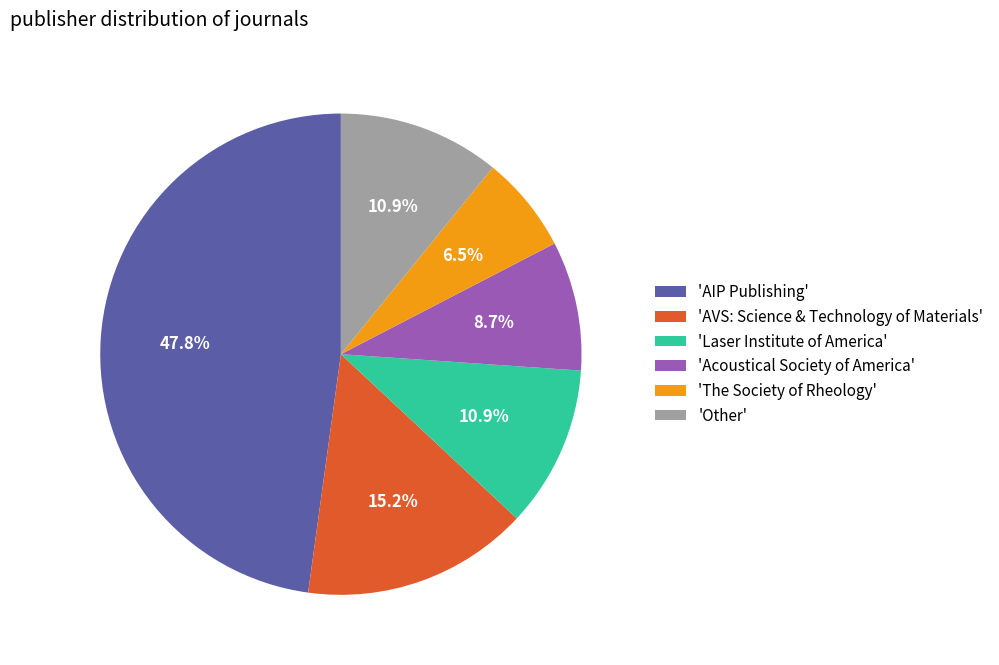

Does any single category account for the majority?

No